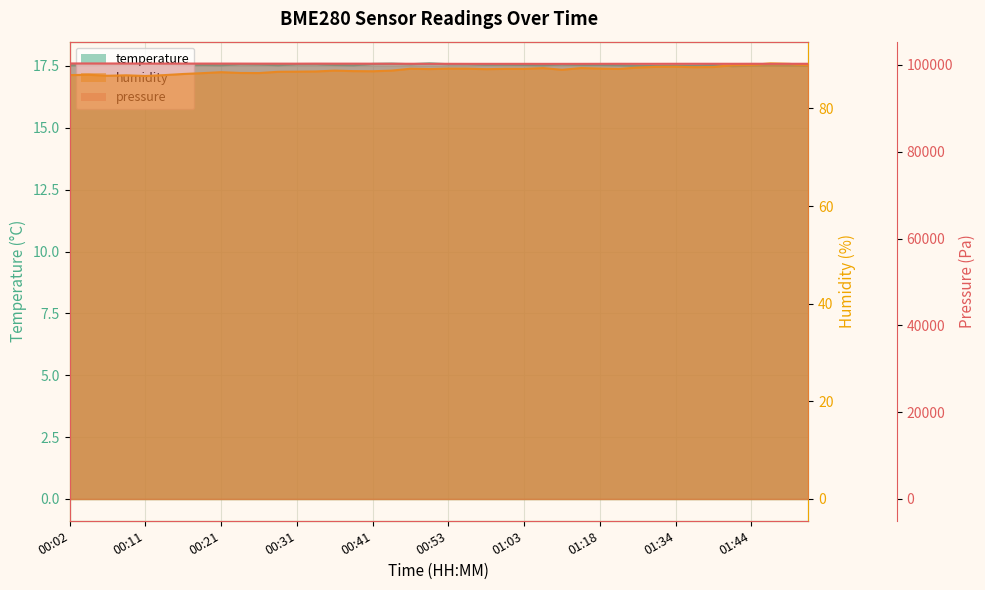

At how many categories does at least one series exceed 60?

40